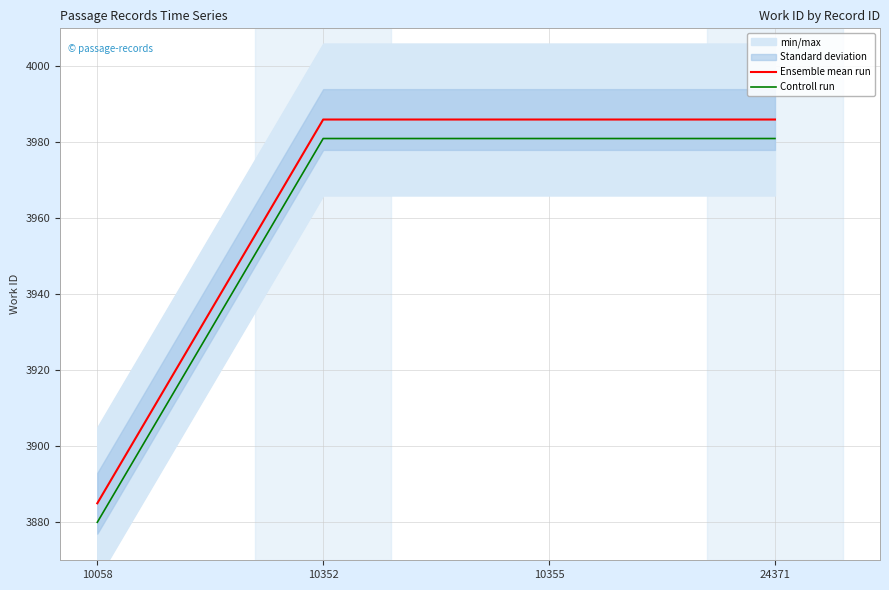

True or false: Controll run and Ensemble mean run cross at least once.

False